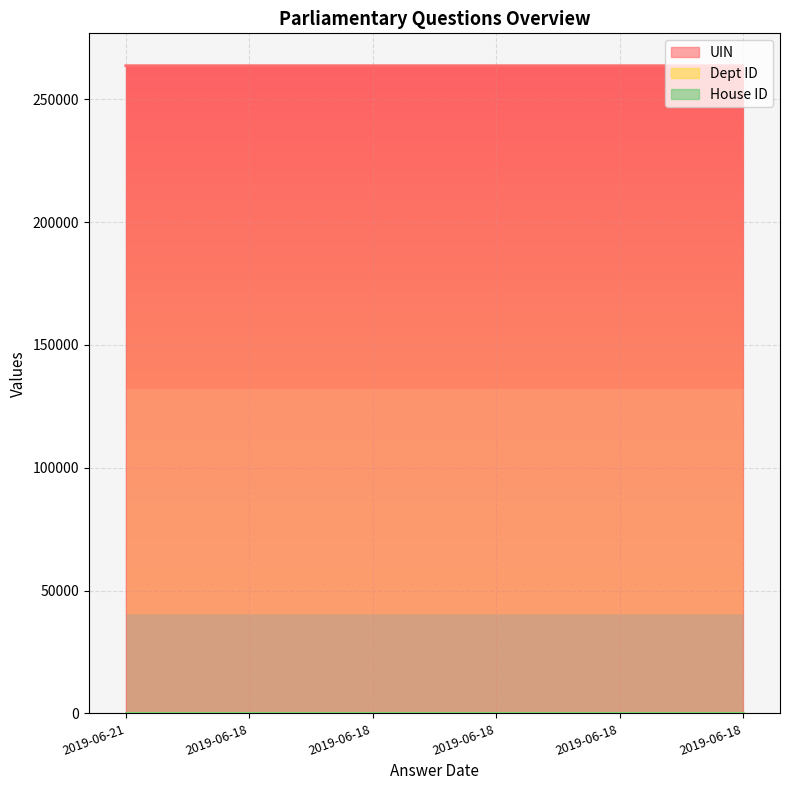

How many lines are shown in the chart?

3